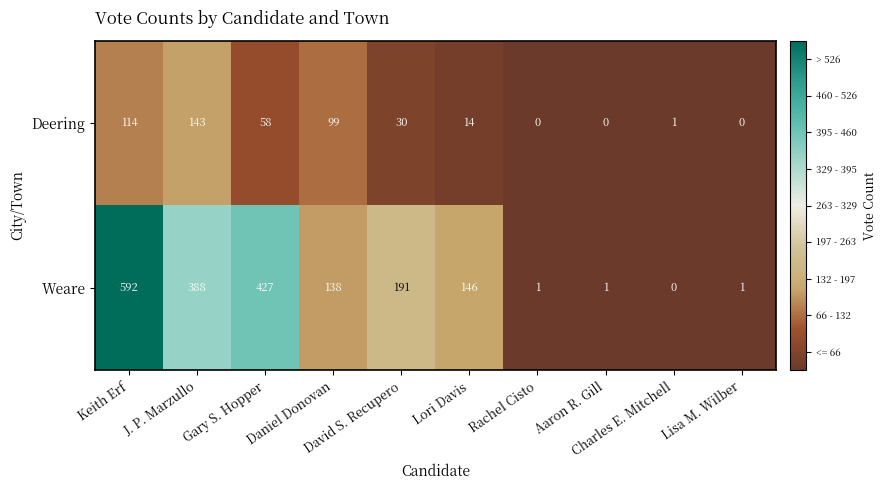

Which series changed the most between Gary S. Hopper and Charles E. Mitchell?

Weare